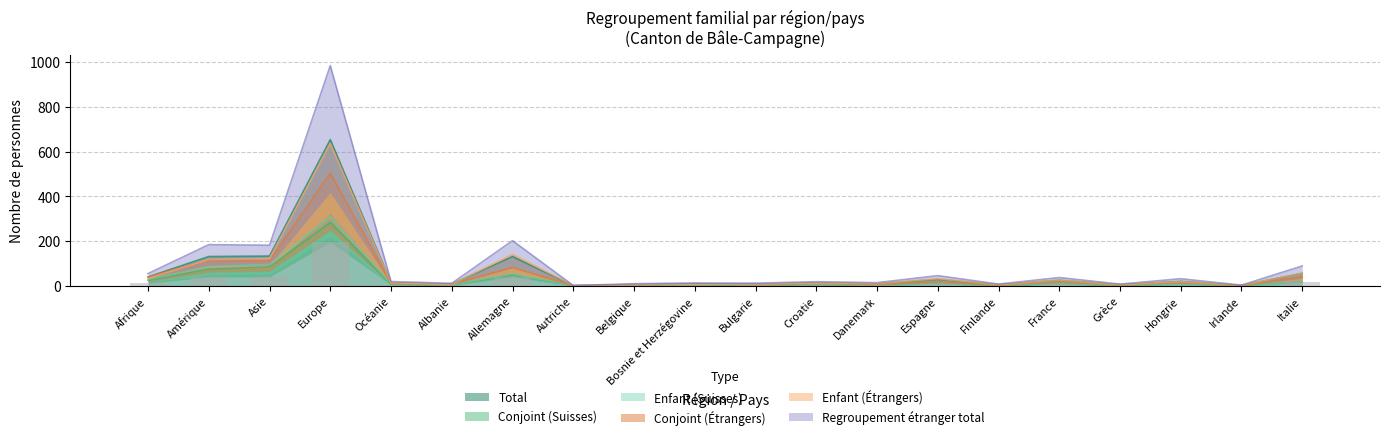

What is the value of the Enfant (Étrangers) bar at the 5th from the left?

13.8